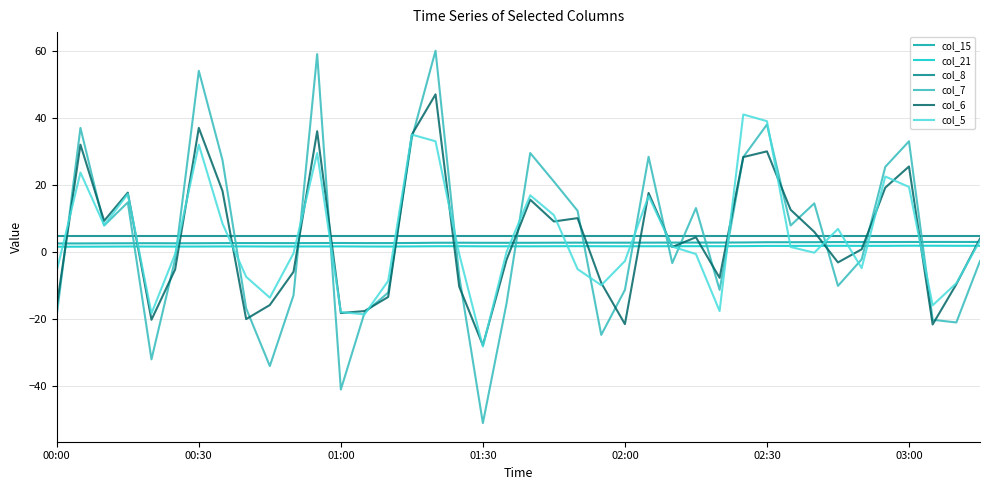

Which series has the largest range (max minus min)?

col_7